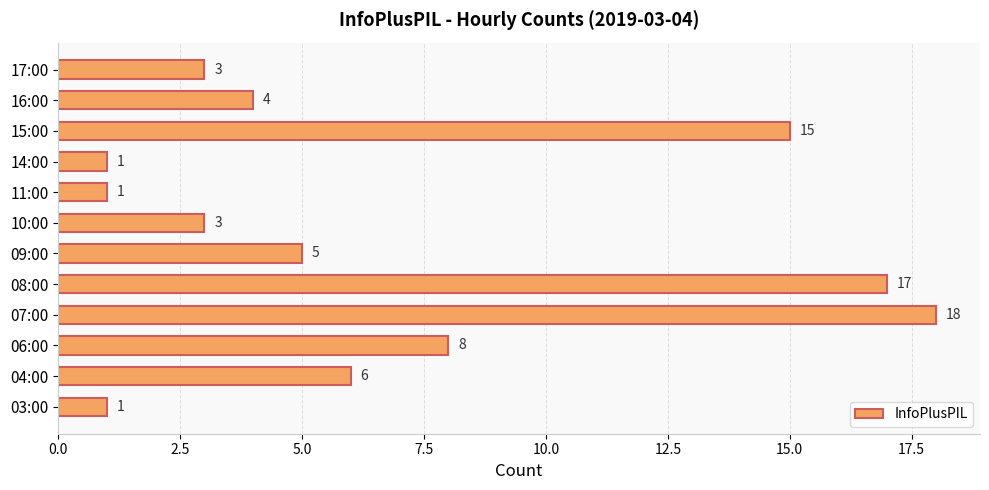

Where is the data nearest to the value 9?

06:00